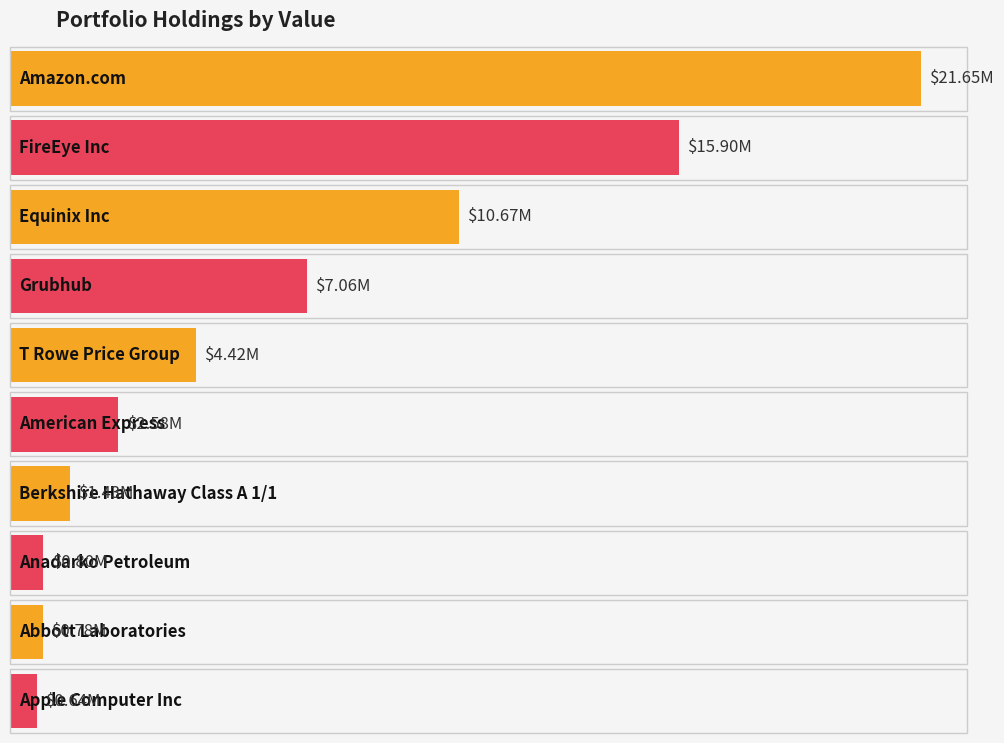

What is the smallest value displayed?

637000